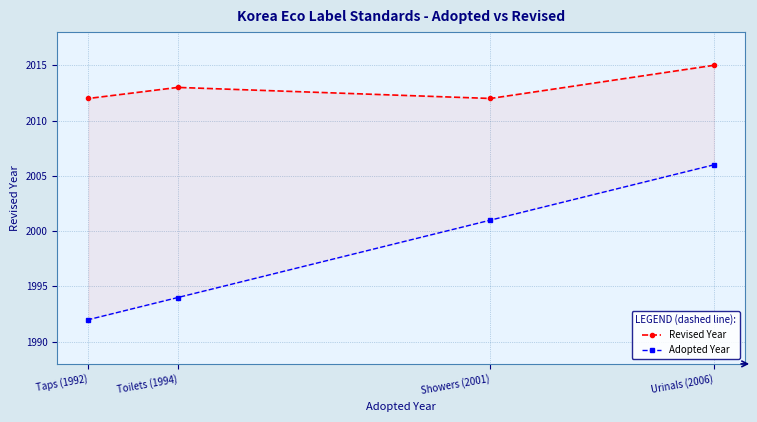

Rank the categories by Adopted Year value from lowest to highest.

Taps (1992), Toilets (1994), Showers (2001), Urinals (2006)